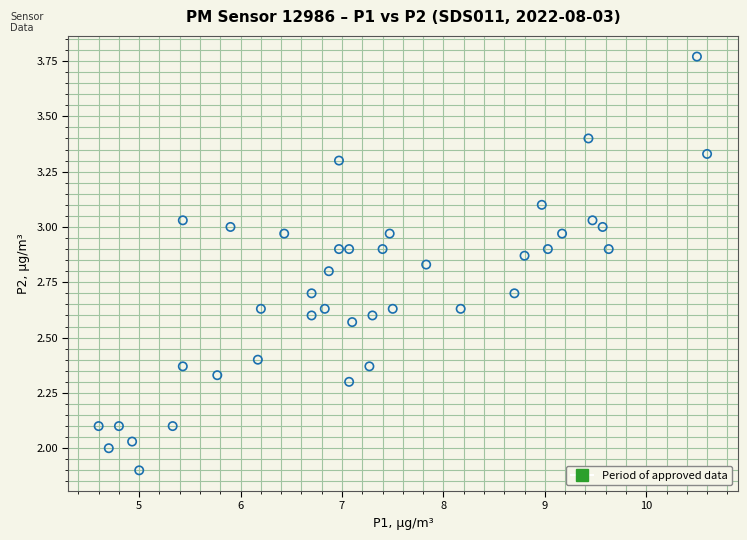

What is the range of Y values (max minus min)?

1.9